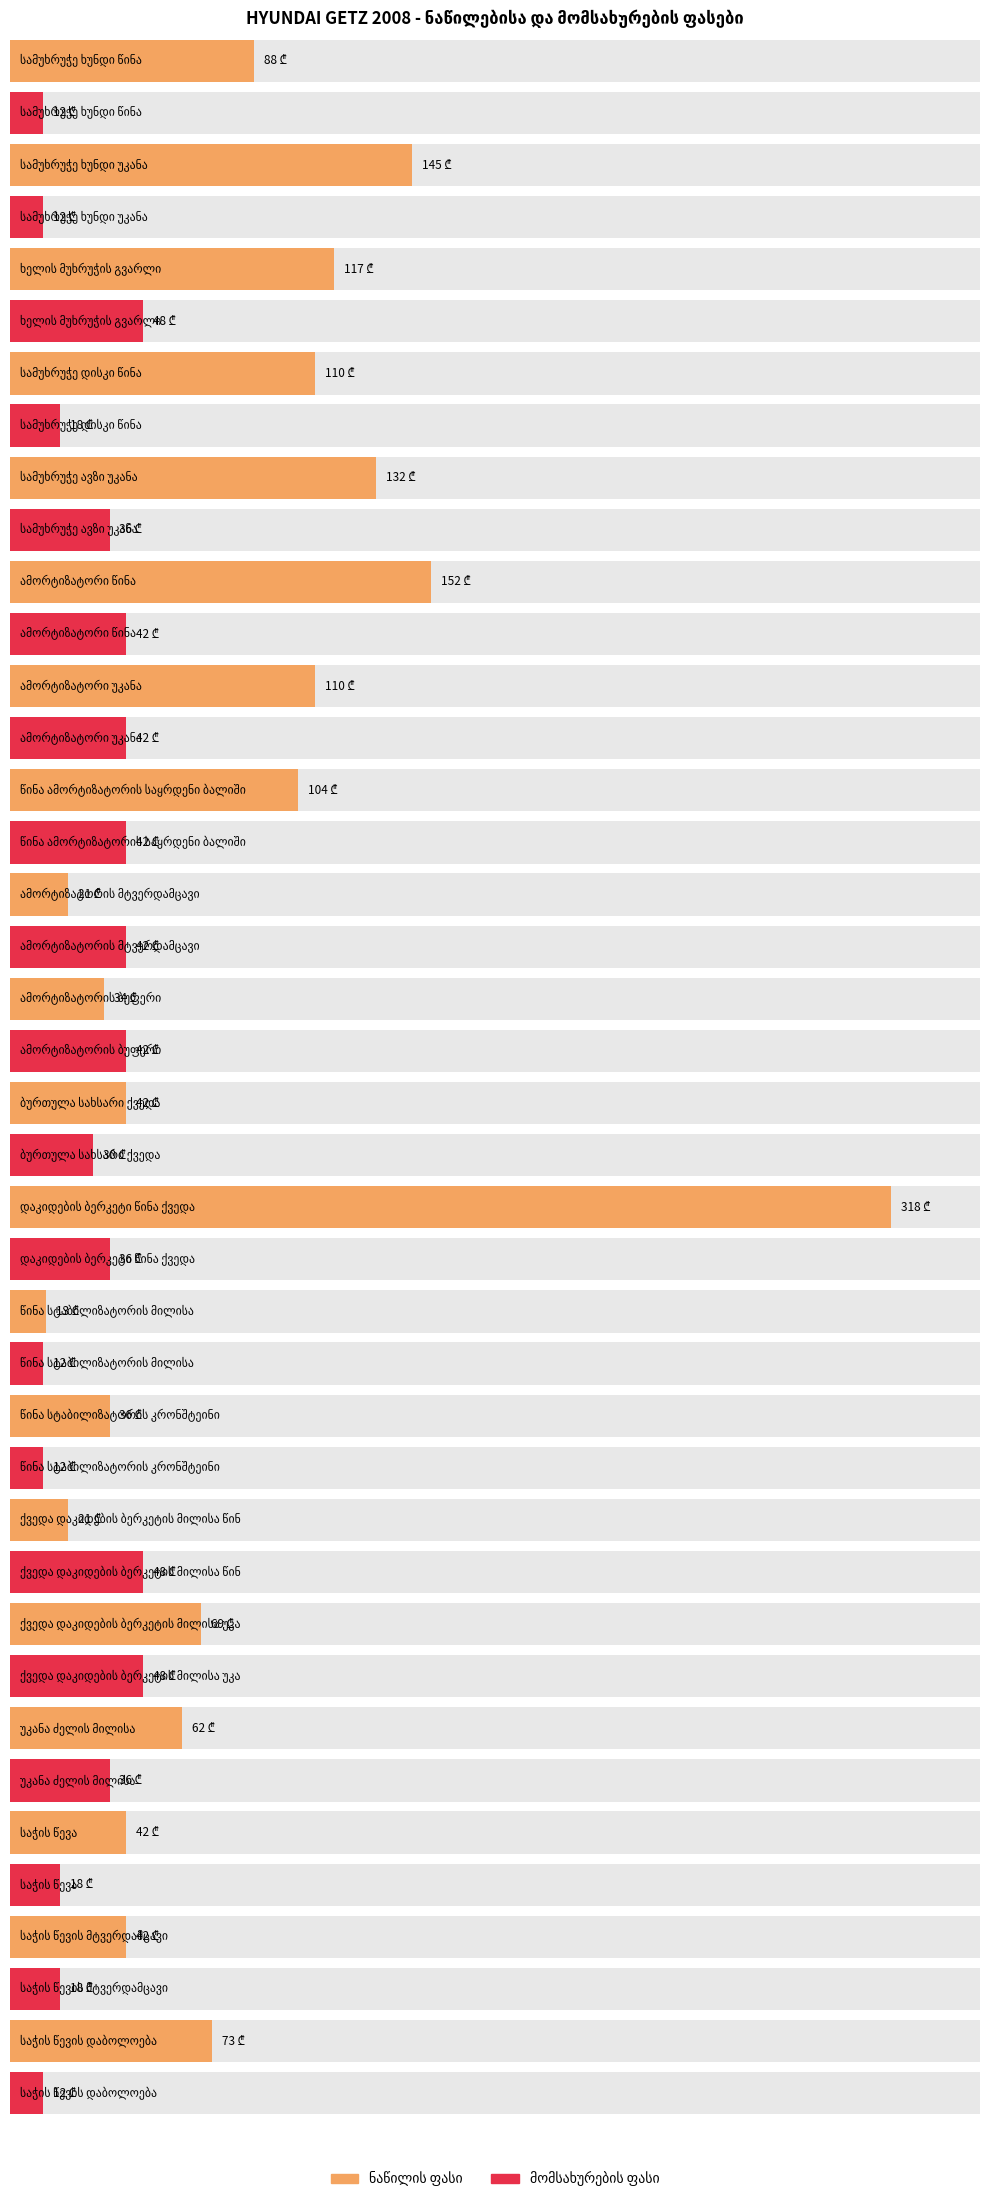

What position from the left is სამუხრუჭე ავზი უკანა?

5